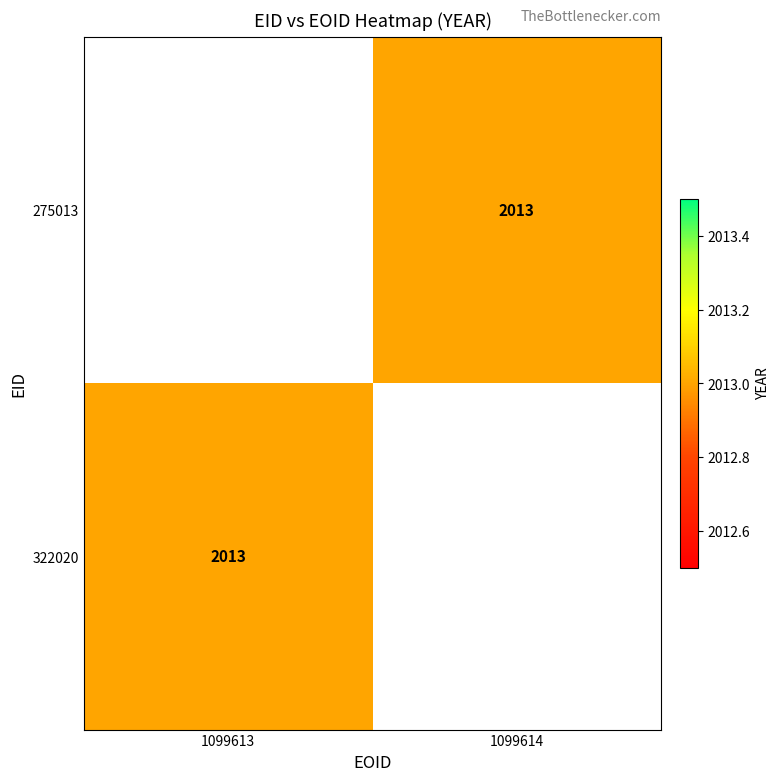

Rank the categories by 275013 value from highest to lowest.

1099613, 1099614